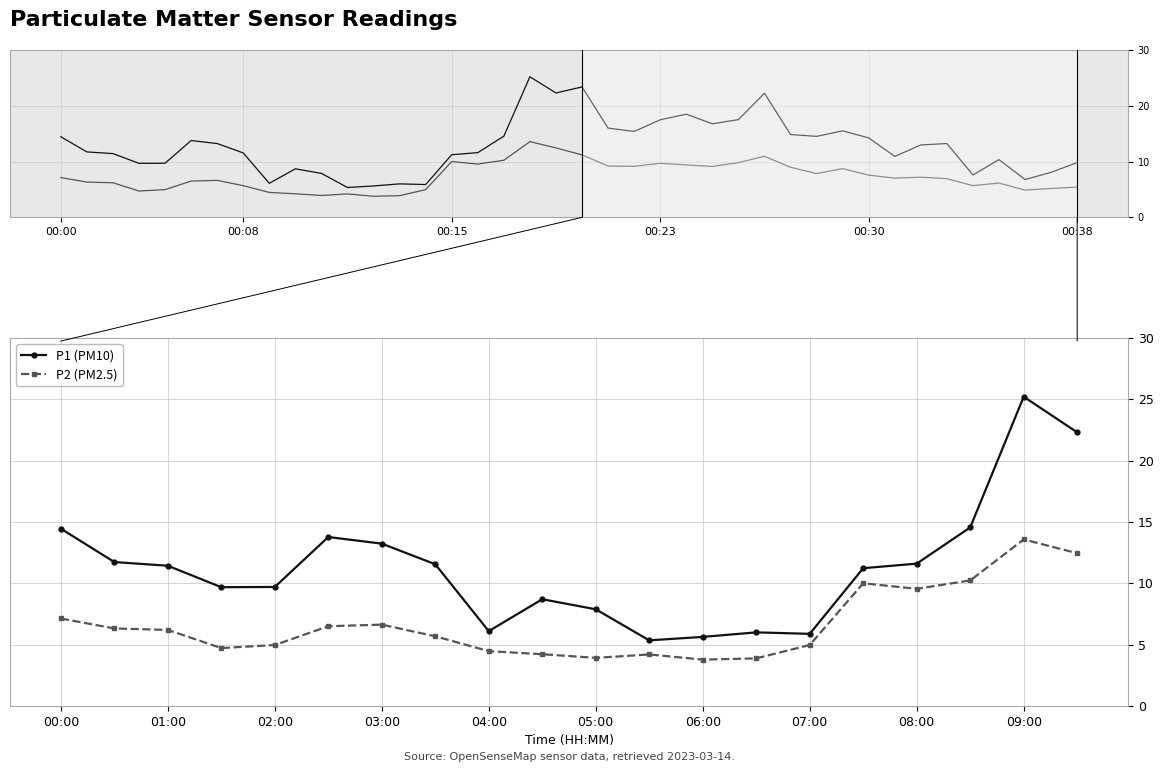

Which category has the highest value in the P2 series?

09:00